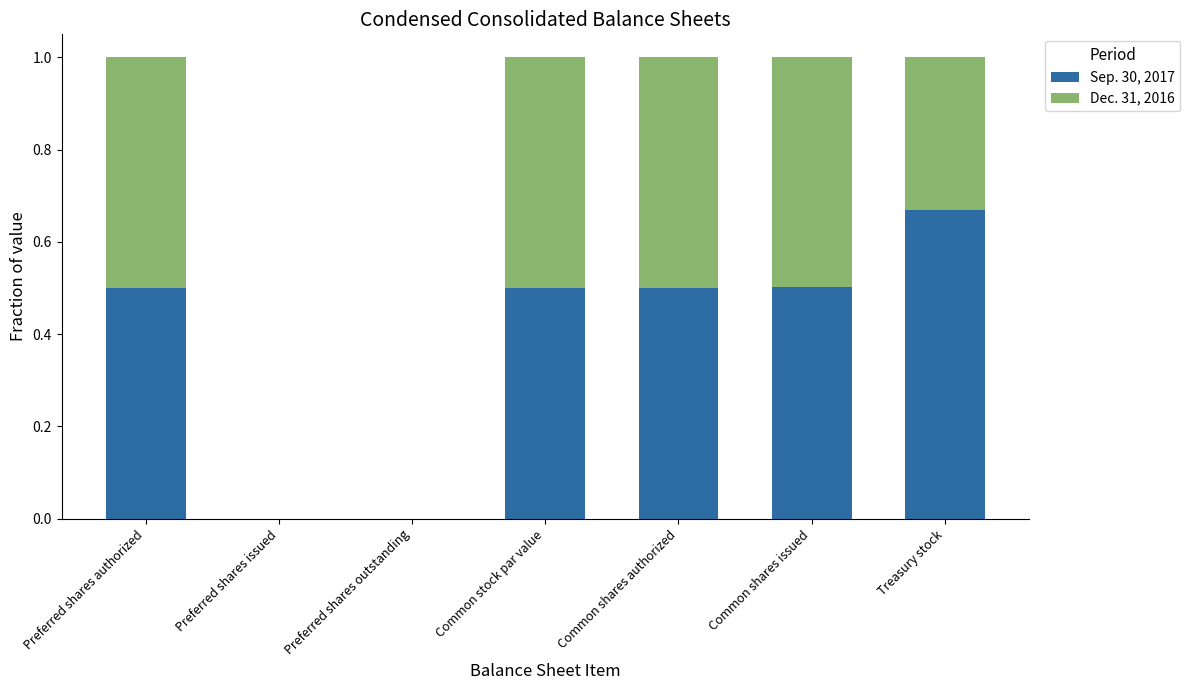

What is the total value across all series at Preferred shares authorized?

1.0